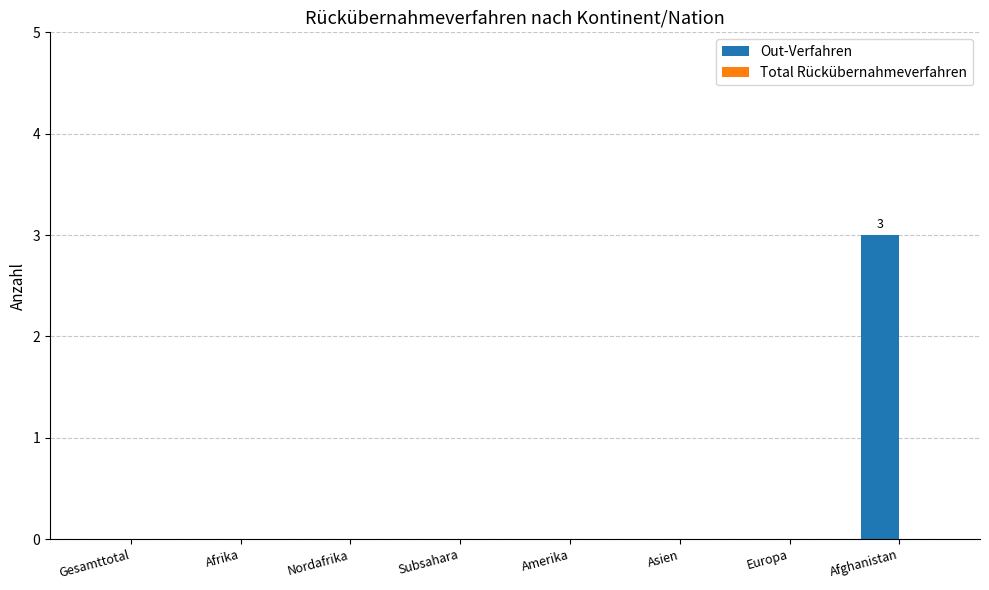

The value at Nordafrika is 0. True or false?

True